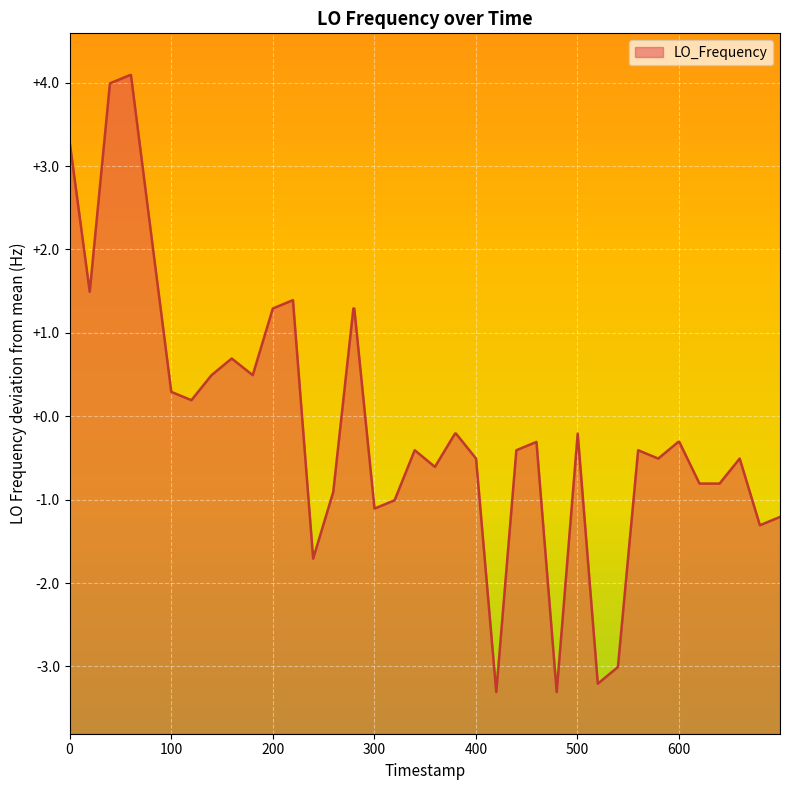

What is the minimum value for LO_Frequency?

-3.3